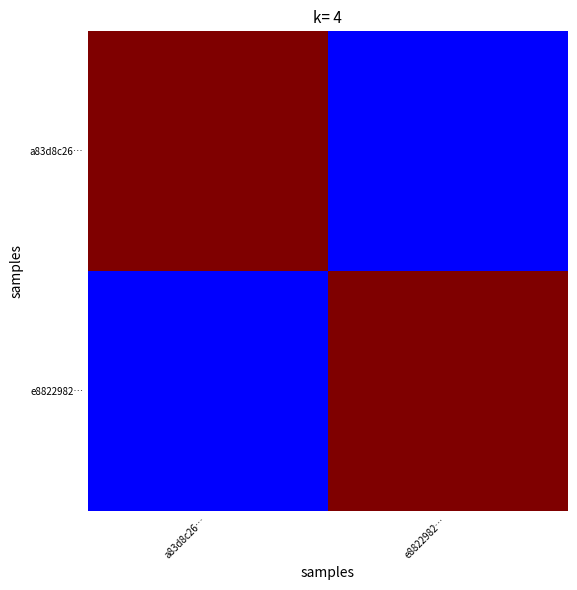

How many data points does each series have?

2